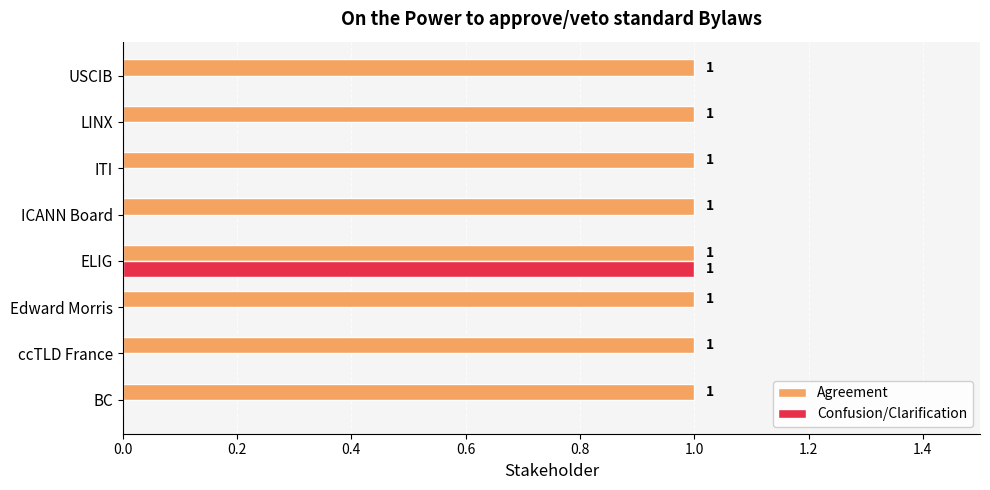

True or false: Confusion/Clarification has a value of 1 at USCIB.

False